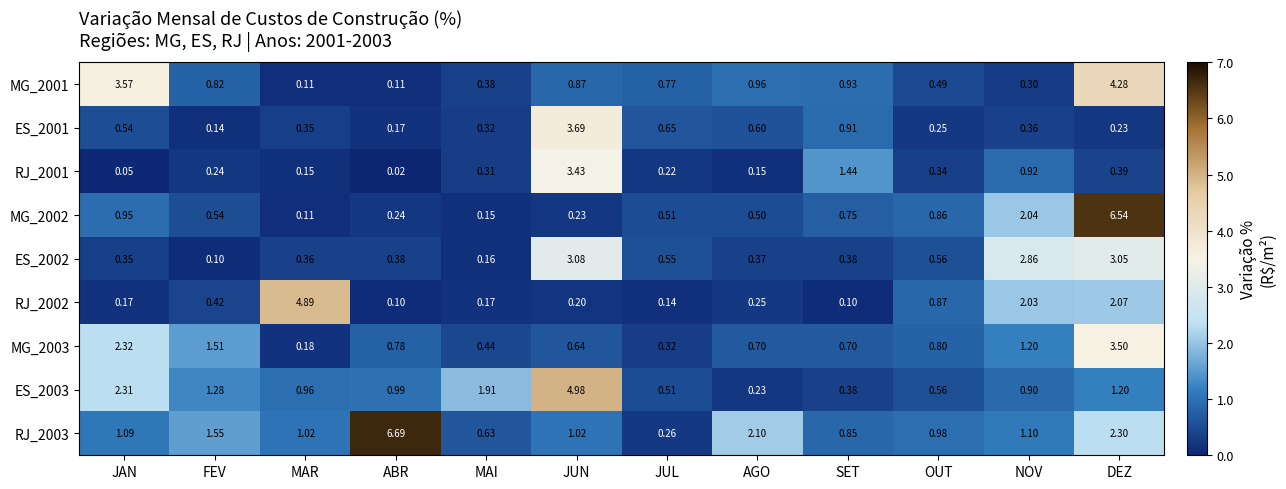

Is the value of RJ_2001 at SET greater than the value of MG_2003 at NOV?

Yes